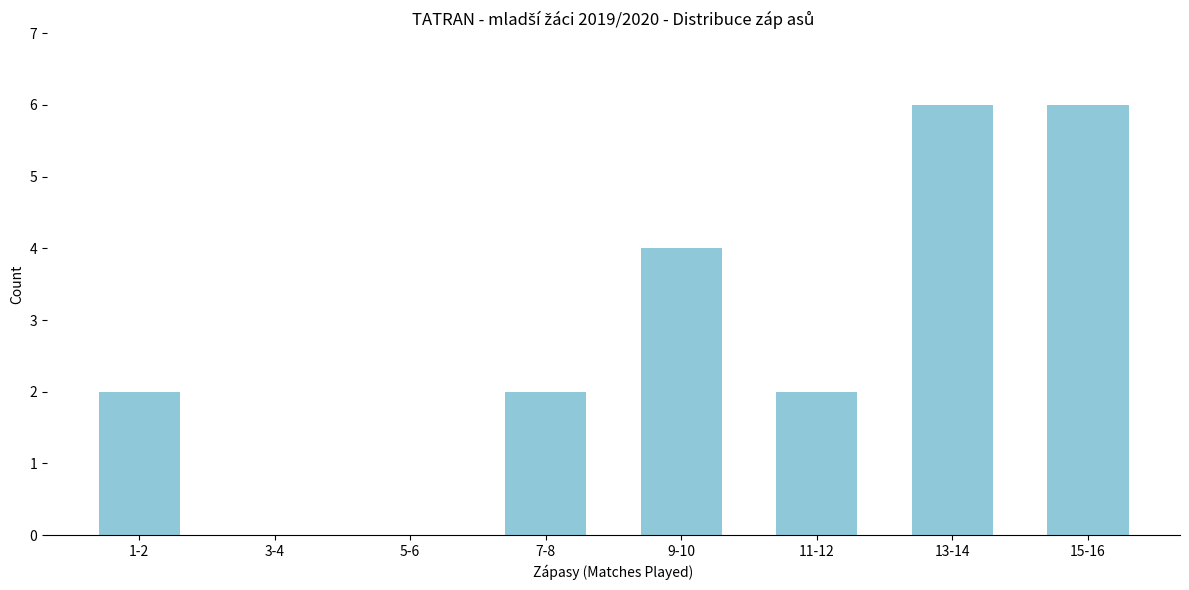

Reading left to right, what are all the values shown in this chart?

1-2=2	3-4=0	5-6=0	7-8=2	9-10=4	11-12=2	13-14=6	15-16=6